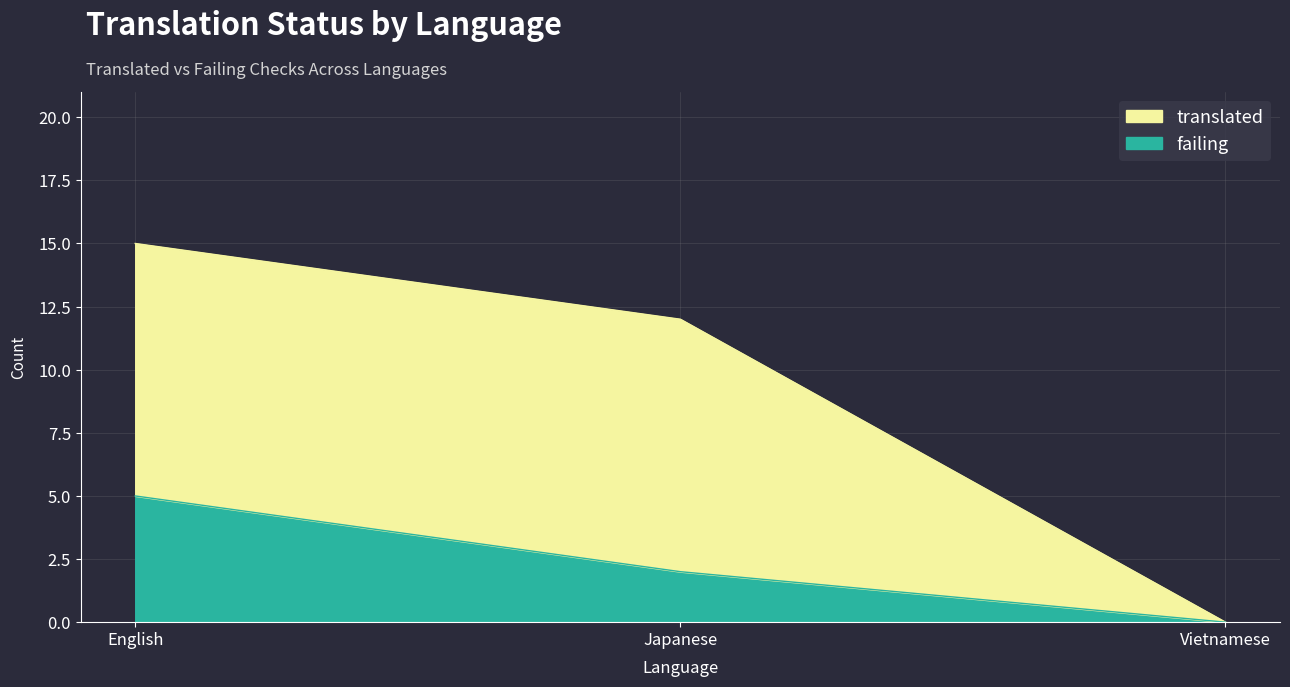

What is the difference between the maximum and minimum values in the translated series?

15